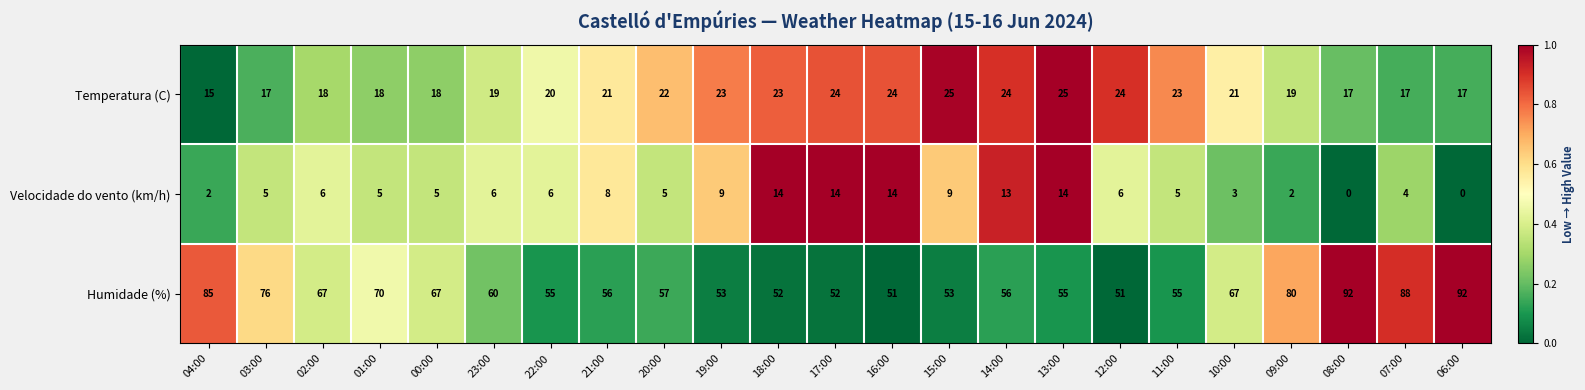

The value of Temperatura (C) at 17:00 is 35. True or false?

False